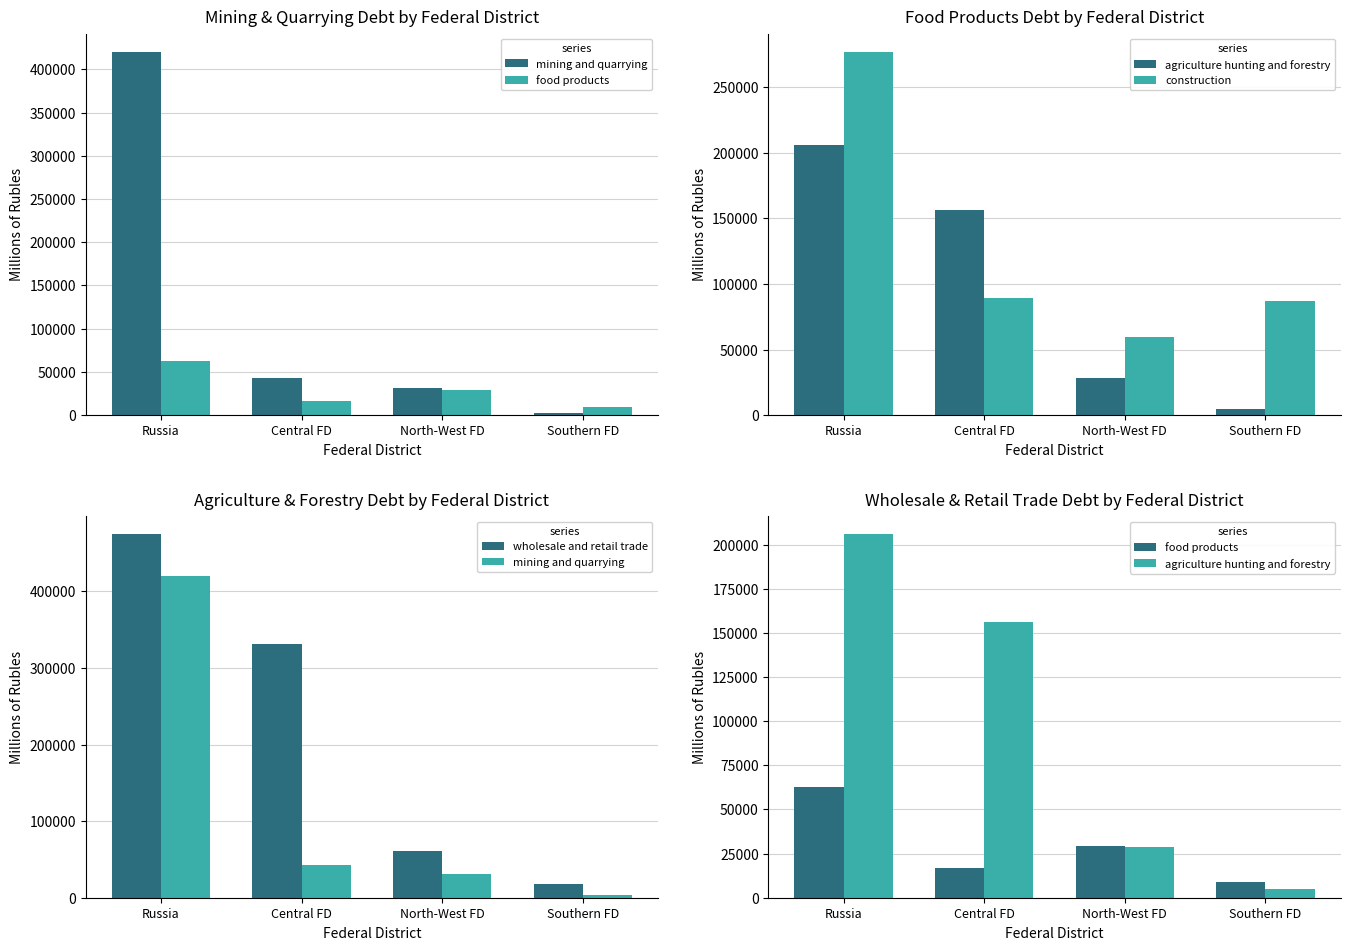

What is the label of the 3rd bar from the right?

Central FD